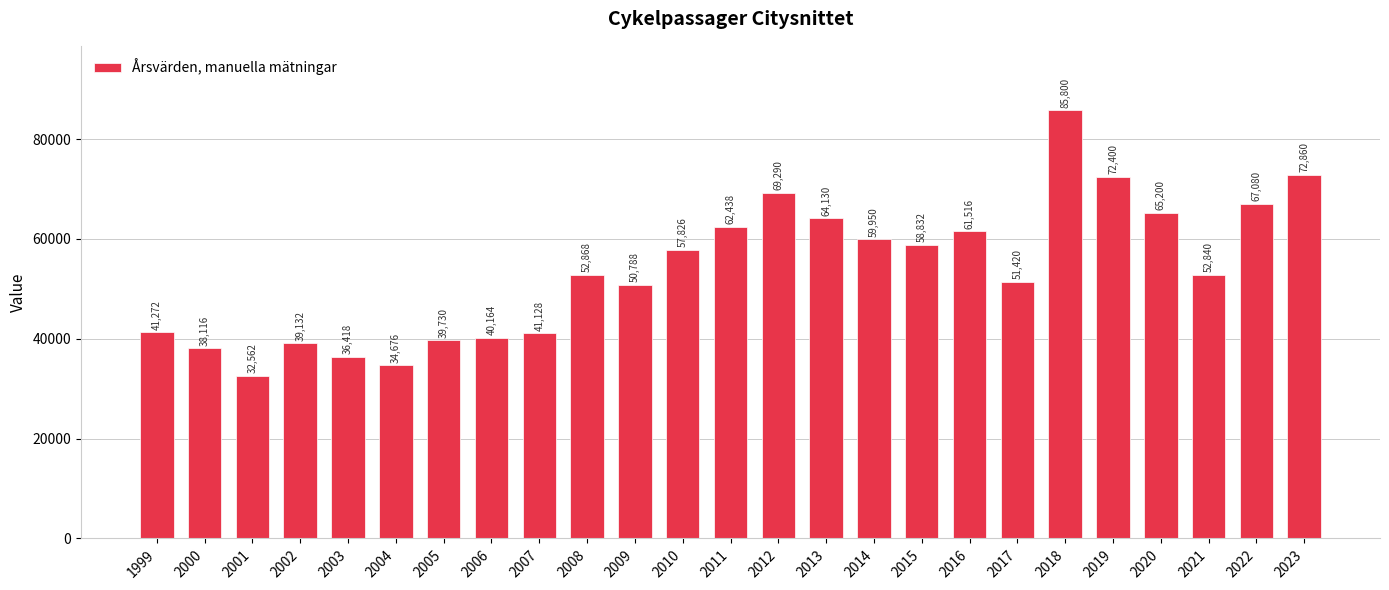

What is the smallest value displayed?

32562